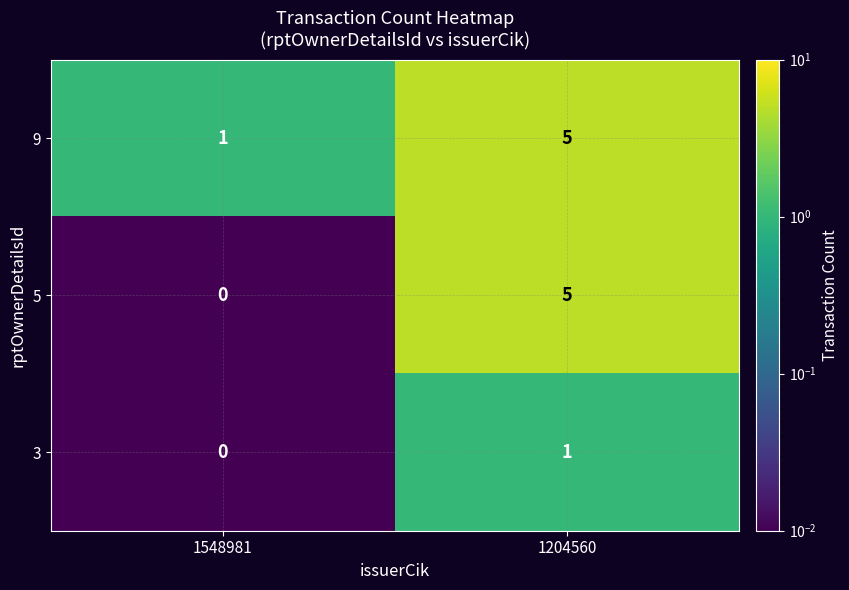

What is the spread (max minus min) of values at 1548981?

1